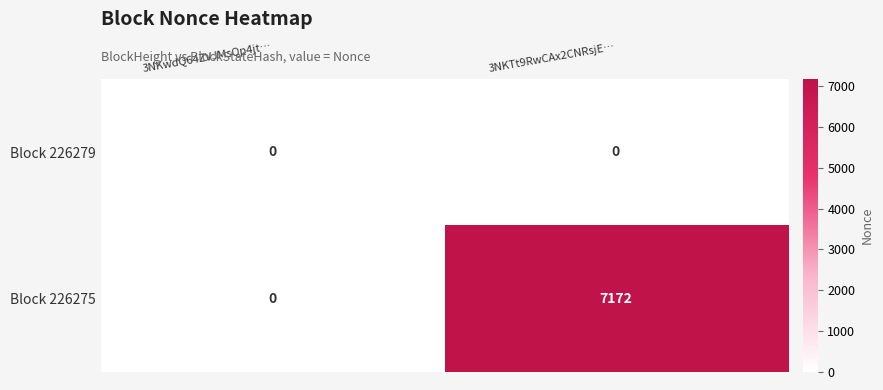

Reading left to right, list all the values displayed in this chart.

Block 226279: 0	0
Block 226275: 0	7172